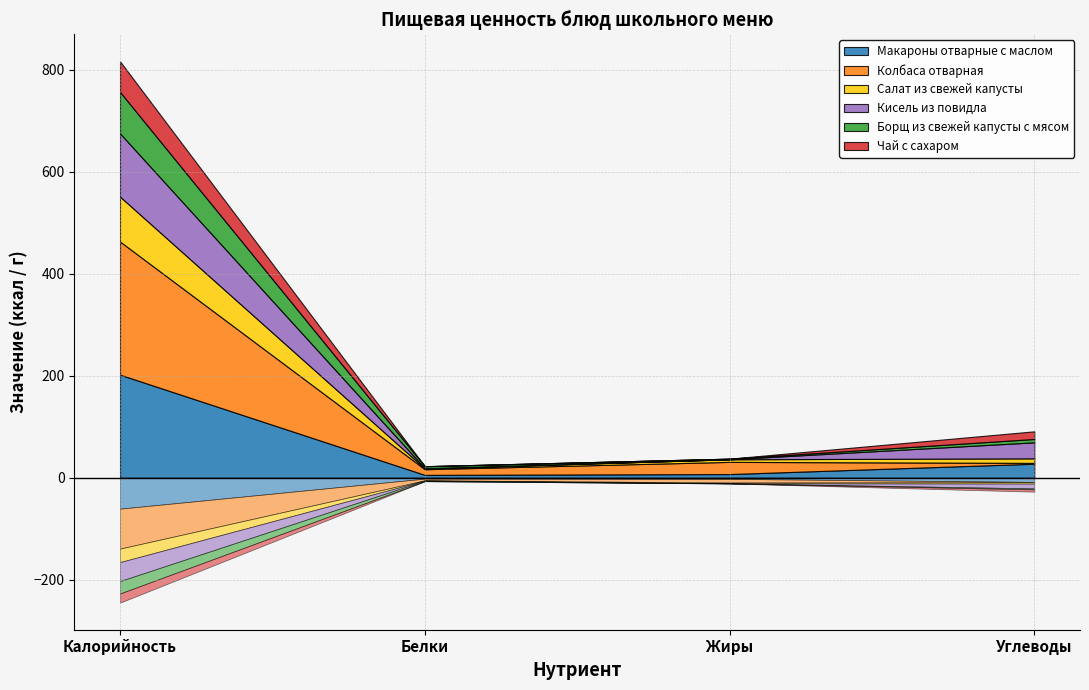

The Макароны отварные с маслом series shows 5.6 at Белки. True or false?

True